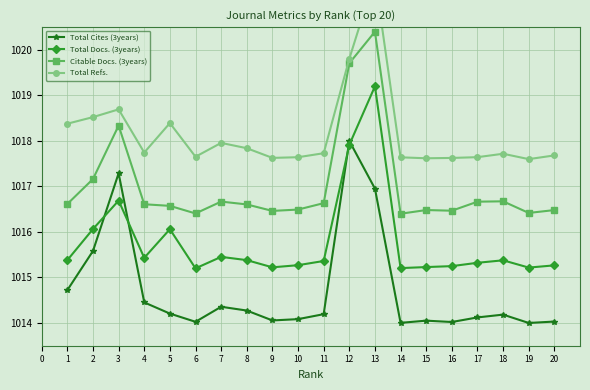

True or false: Citable Docs. (3years) has a value of 672.7 at 16.

False